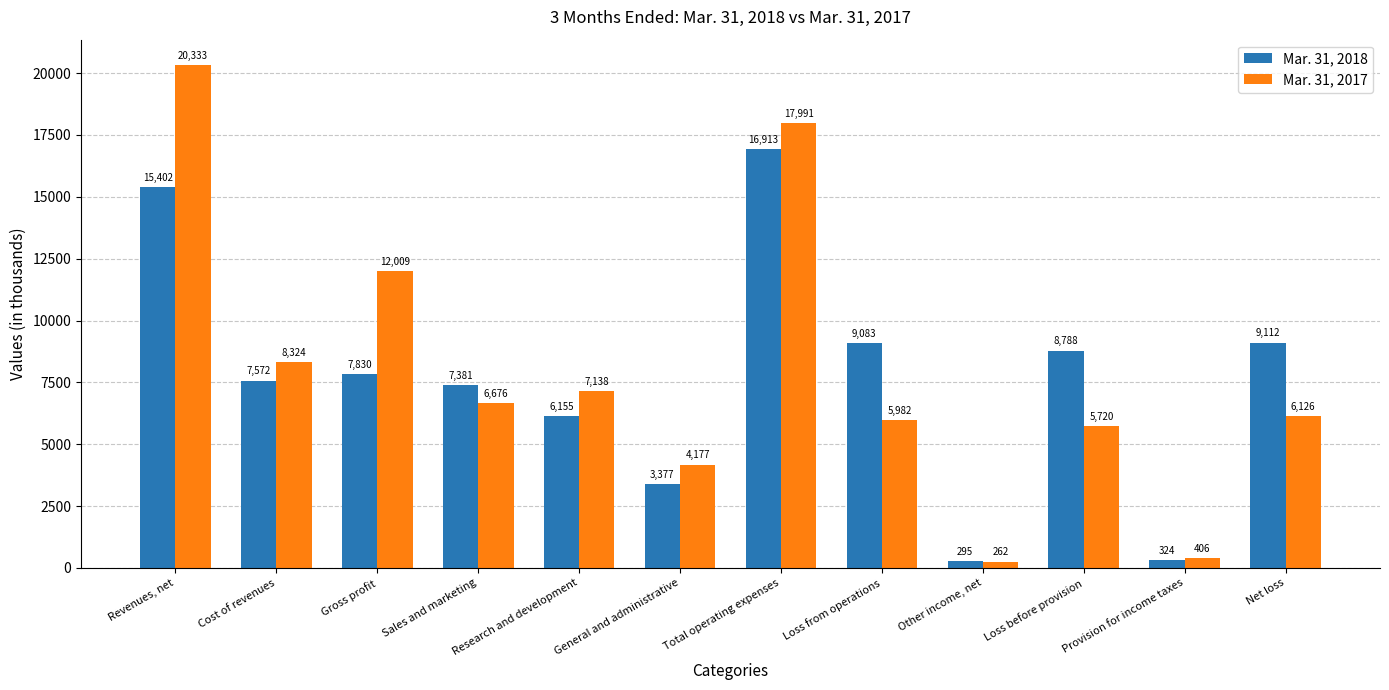

What is the difference between the second highest and minimum values in the Mar. 31, 2017 series?

17729